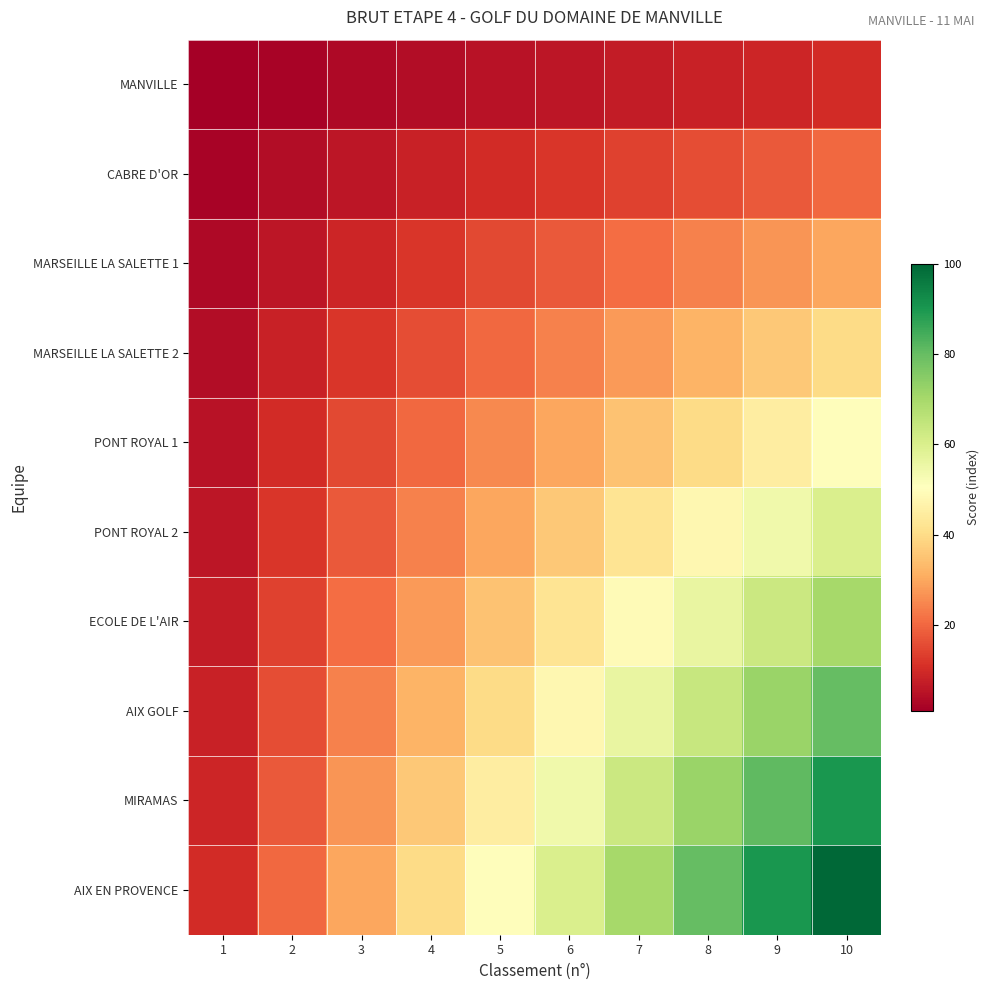

Reading left to right, extract all data points from this chart.

MANVILLE: 1=1	2=2	3=3	4=4	5=5	6=6	7=7	8=8	9=9	10=10
CABRE D'OR: 1=2	2=4	3=6	4=8	5=10	6=12	7=14	8=16	9=18	10=20
MARSEILLE LA SALETTE 1: 1=3	2=6	3=9	4=12	5=15	6=18	7=21	8=24	9=27	10=30
MARSEILLE LA SALETTE 2: 1=4	2=8	3=12	4=16	5=20	6=24	7=28	8=32	9=36	10=40
PONT ROYAL 1: 1=5	2=10	3=15	4=20	5=25	6=30	7=35	8=40	9=45	10=50
PONT ROYAL 2: 1=6	2=12	3=18	4=24	5=30	6=36	7=42	8=48	9=54	10=60
ECOLE DE L'AIR: 1=7	2=14	3=21	4=28	5=35	6=42	7=49	8=56	9=63	10=70
AIX GOLF: 1=8	2=16	3=24	4=32	5=40	6=48	7=56	8=64	9=72	10=80
MIRAMAS: 1=9	2=18	3=27	4=36	5=45	6=54	7=63	8=72	9=81	10=90
AIX EN PROVENCE: 1=10	2=20	3=30	4=40	5=50	6=60	7=70	8=80	9=90	10=100